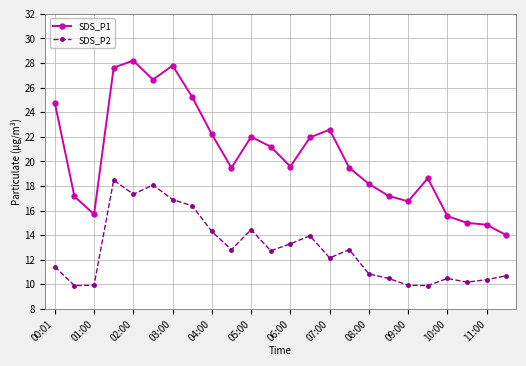

Rank the series by their average value, from lowest to highest.

SDS_P2, SDS_P1